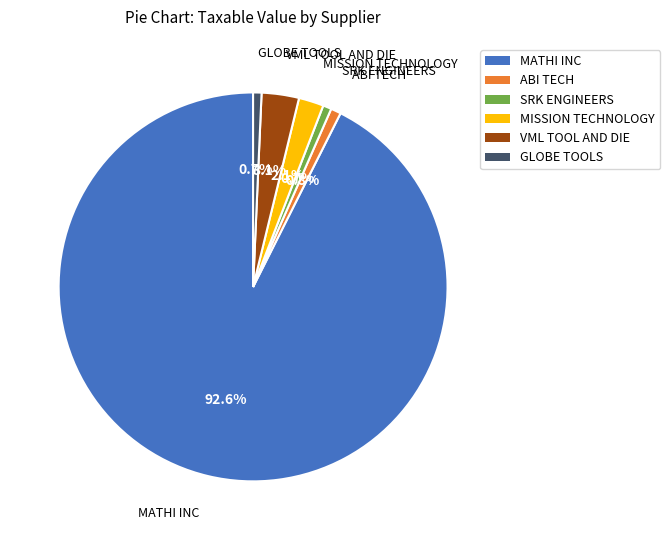

What percentage is the ABI TECH slice, to the nearest percent?

1%